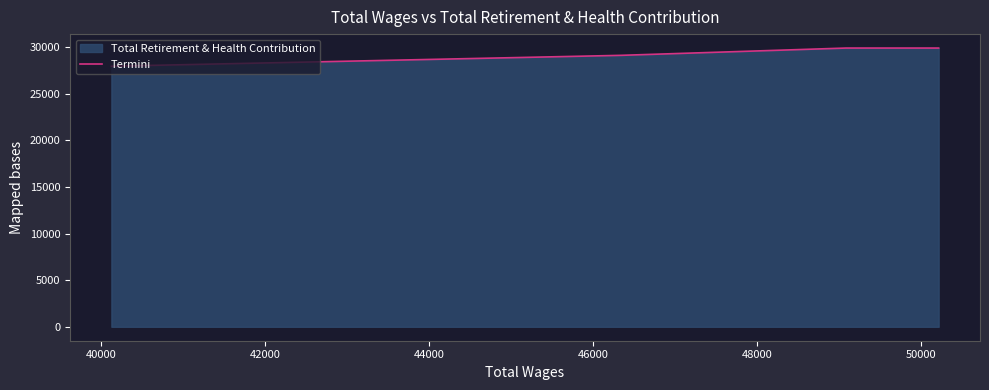

True or false: there are more than 1 points higher than both neighbors.

False